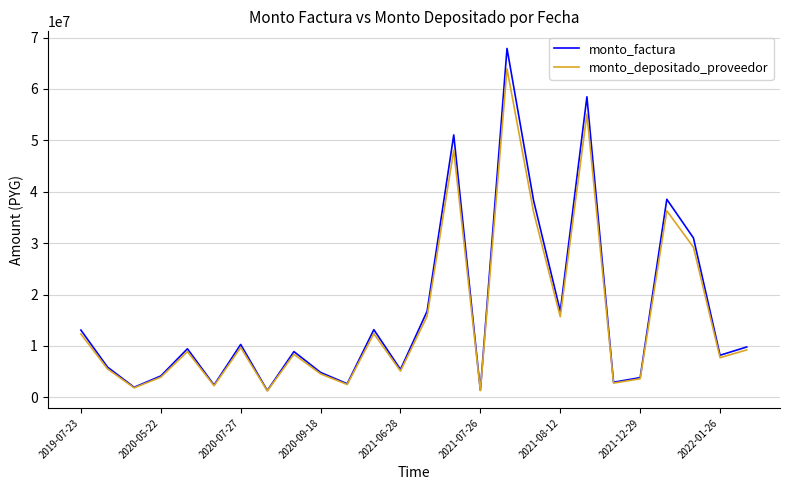

What is the sum of all monto_factura values?

428391390